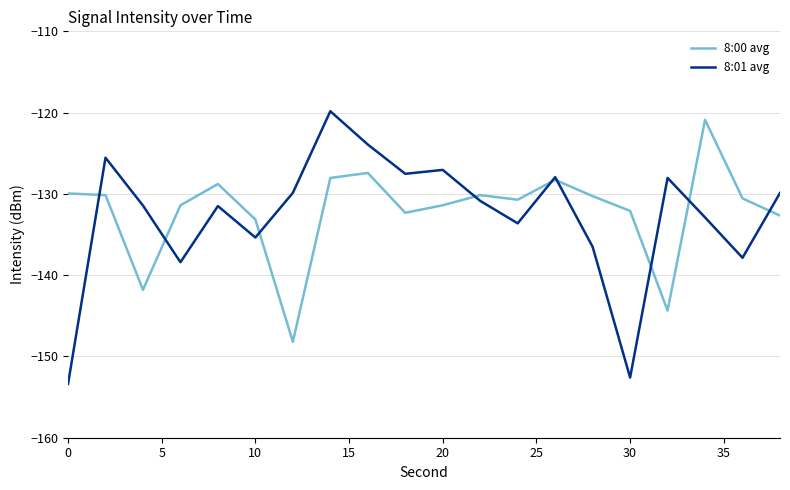

Which series ends up on top after the final intersection of 8:01 avg and 8:00 avg?

8:01 avg